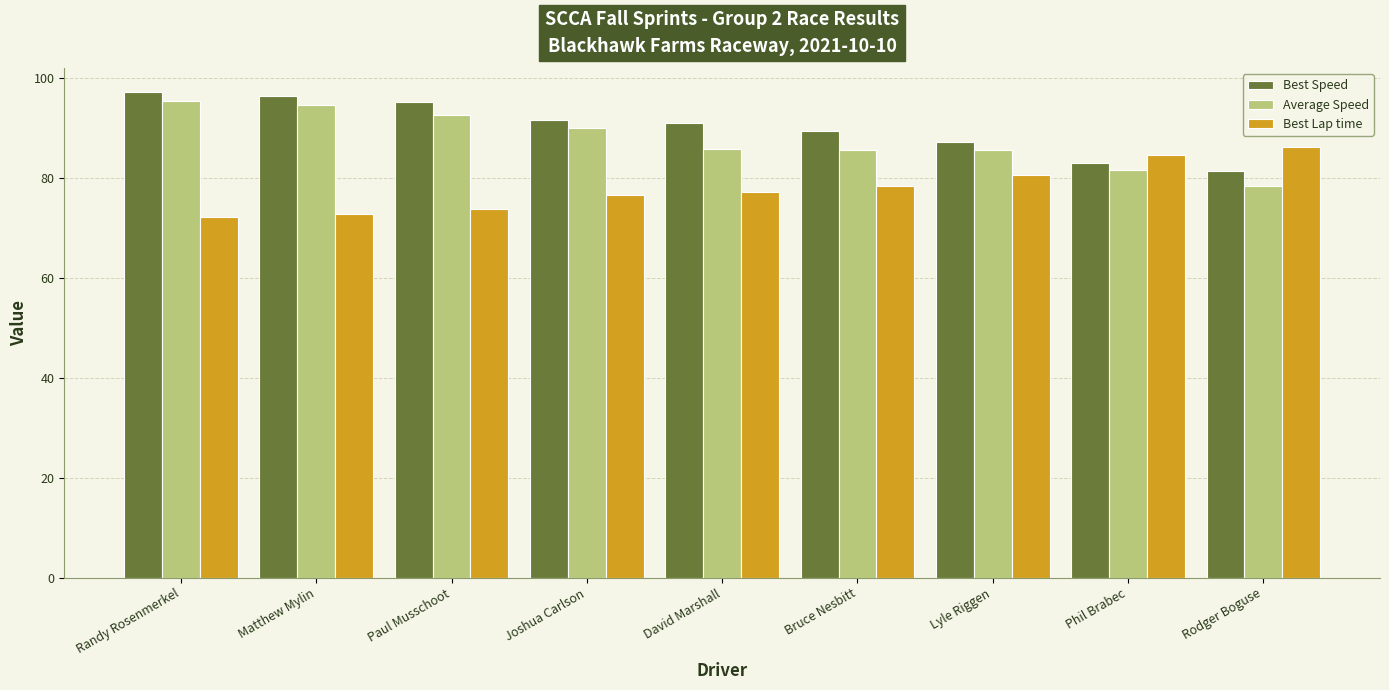

What is the sum of the Best Speed values at Phil Brabec and Bruce Nesbitt?

172.5